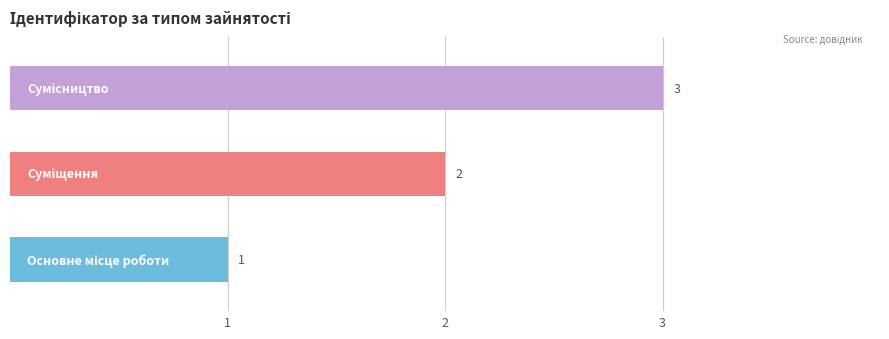

What is the greatest value displayed?

3